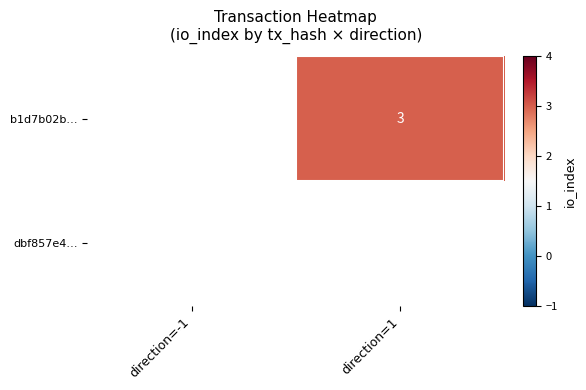

List the series in order of their overall mean, highest first.

b1d7b02b…, dbf857e4…